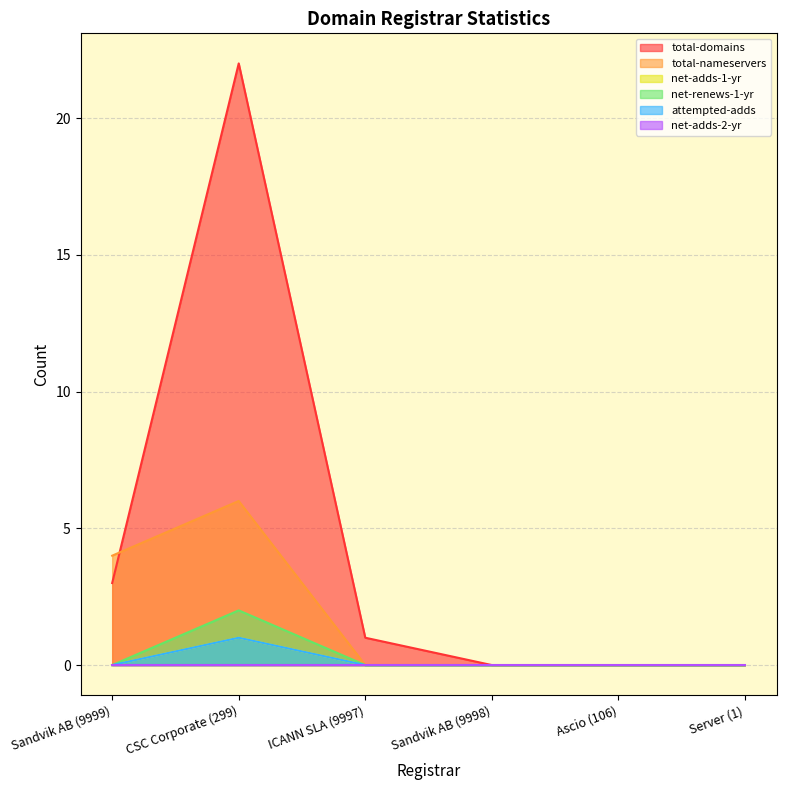

What is the sum of the total-nameservers values at Ascio (106) and Sandvik AB (9999)?

4